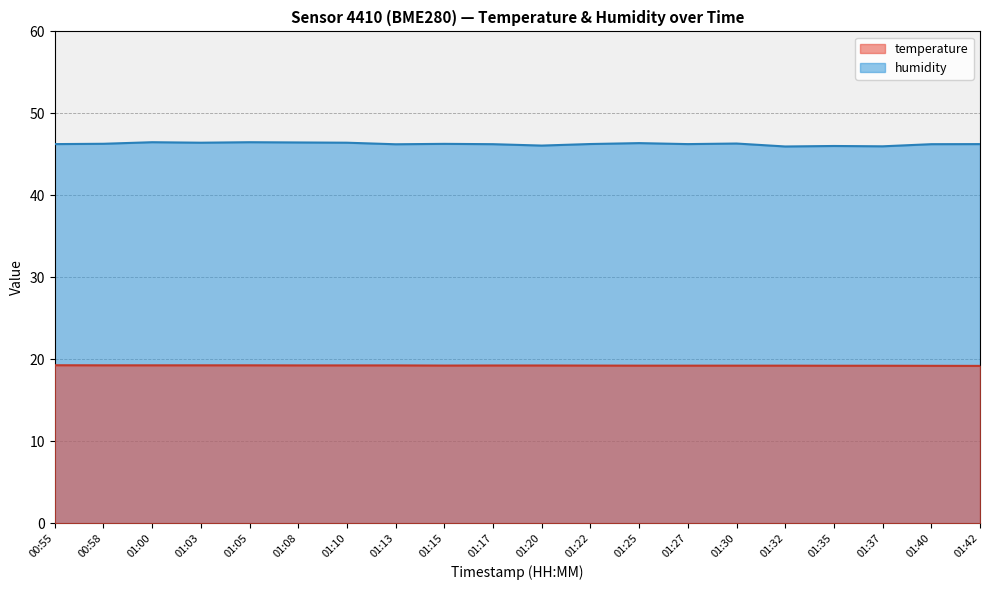

What is the difference between the highest and lowest values at 01:03?

27.2